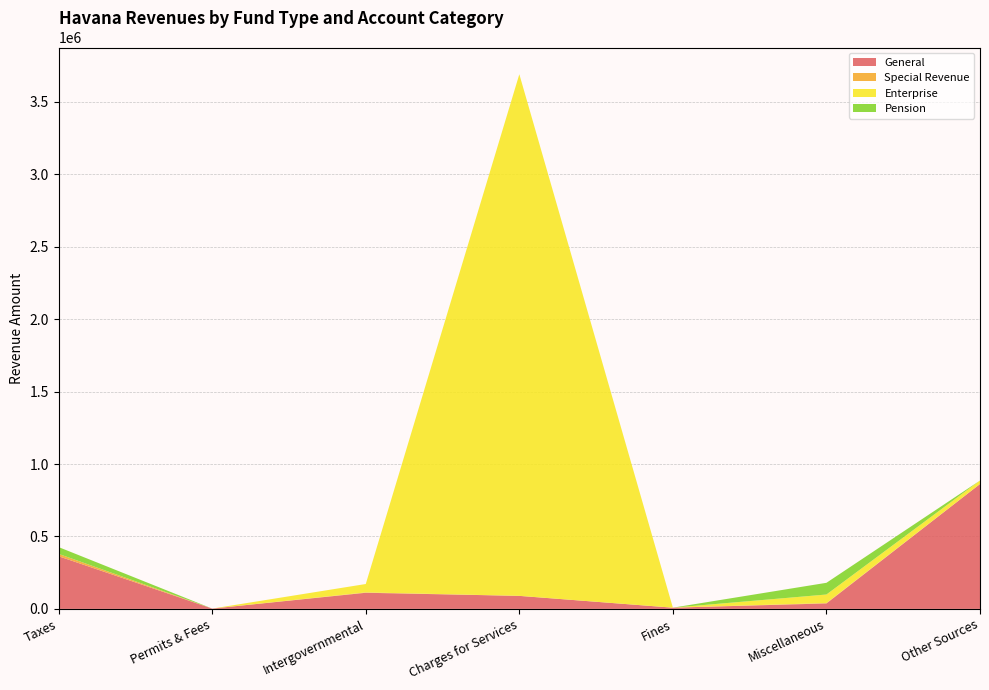

Reading right to left, list all the values displayed in this chart.

General: 862000	37672	8404	89900	111385	2100	363297
Special Revenue: 0	2907	0	0	2500	0	16294
Enterprise: 24000	58672	0	3600264	57848	0	0
Pension: 0	80808	0	0	0	0	46859